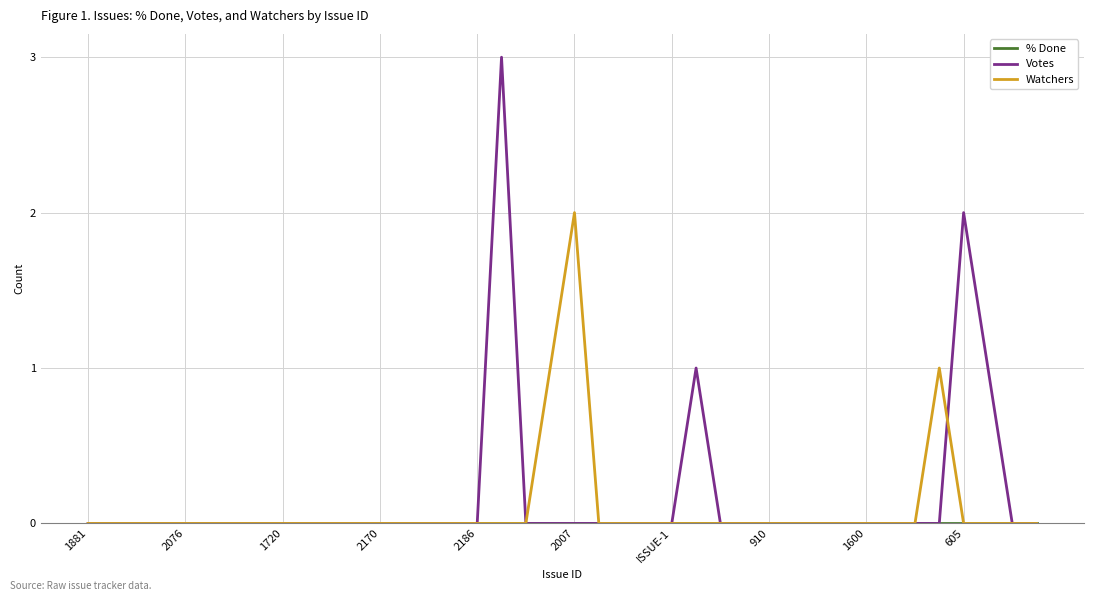

Which series has the largest range (max minus min)?

Votes